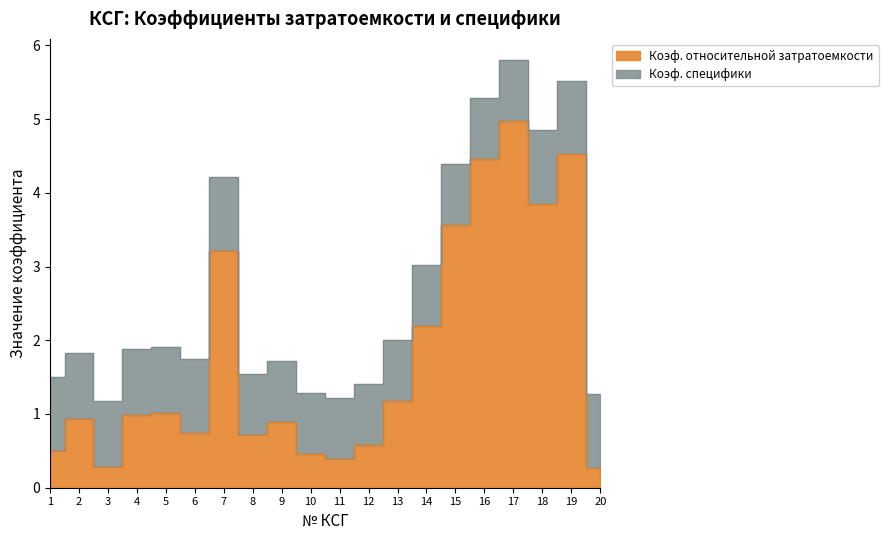

How many points are higher than both their immediate neighbors (excluding endpoints)?

6